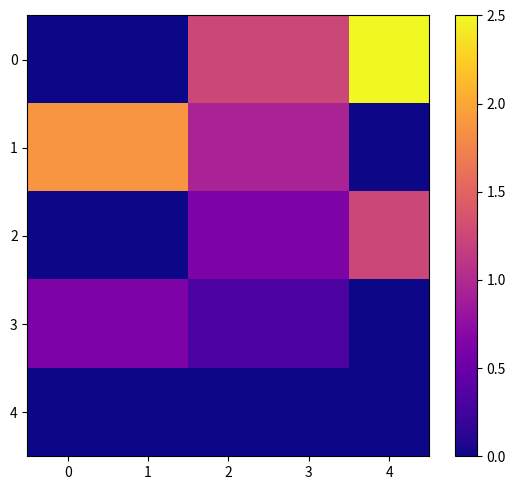

Reading left to right, what are all the values shown in this chart?

0: 0=0.0	1=0.0	2=1.2	3=1.2	4=2.5
1: 0=1.9	1=1.9	2=0.9	3=0.9	4=0.0
2: 0=0.0	1=0.0	2=0.6	3=0.6	4=1.2
3: 0=0.6	1=0.6	2=0.3	3=0.3	4=0.0
4: 0=0.0	1=0.0	2=0.0	3=0.0	4=0.0